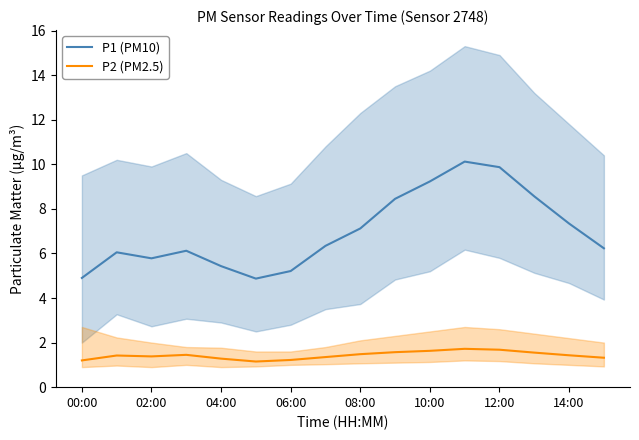

True or false: P1 (PM10) and P2 (PM2.5) intersect in this chart.

False